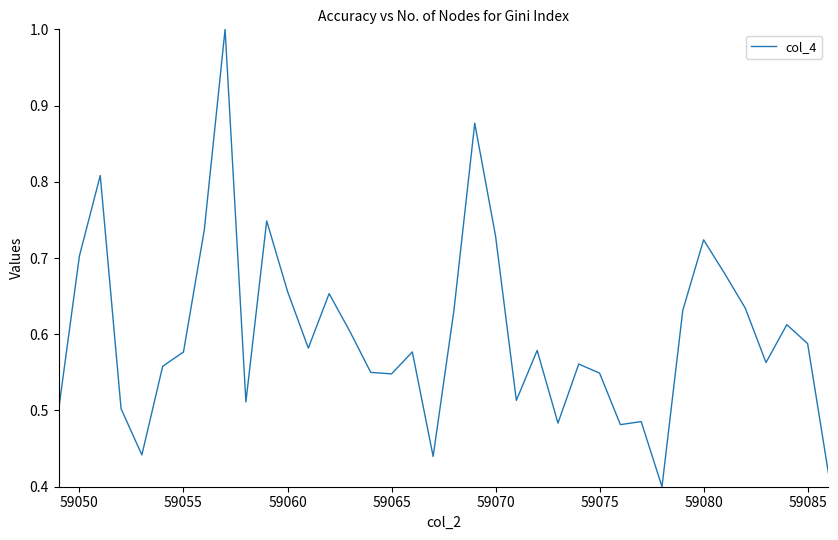

How many lines are shown in the chart?

1